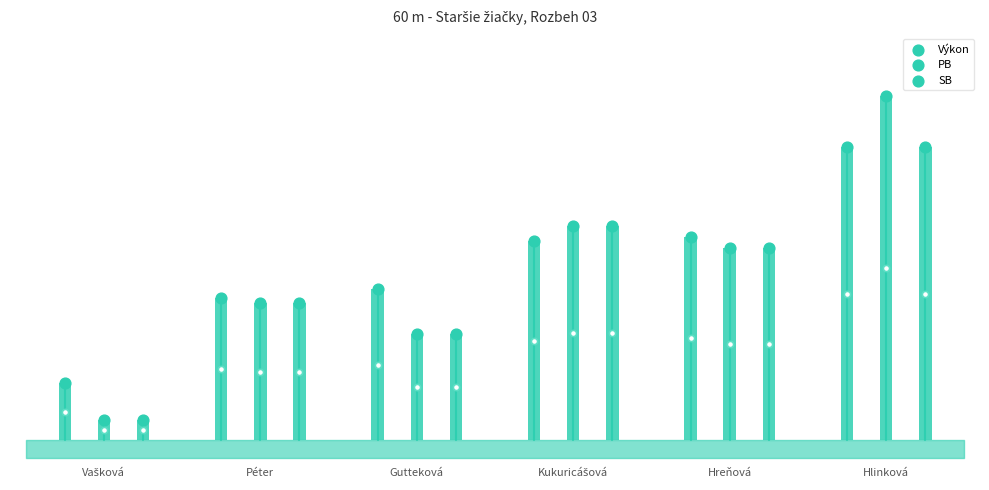

Which series reaches the minimum Y coordinate?

PB